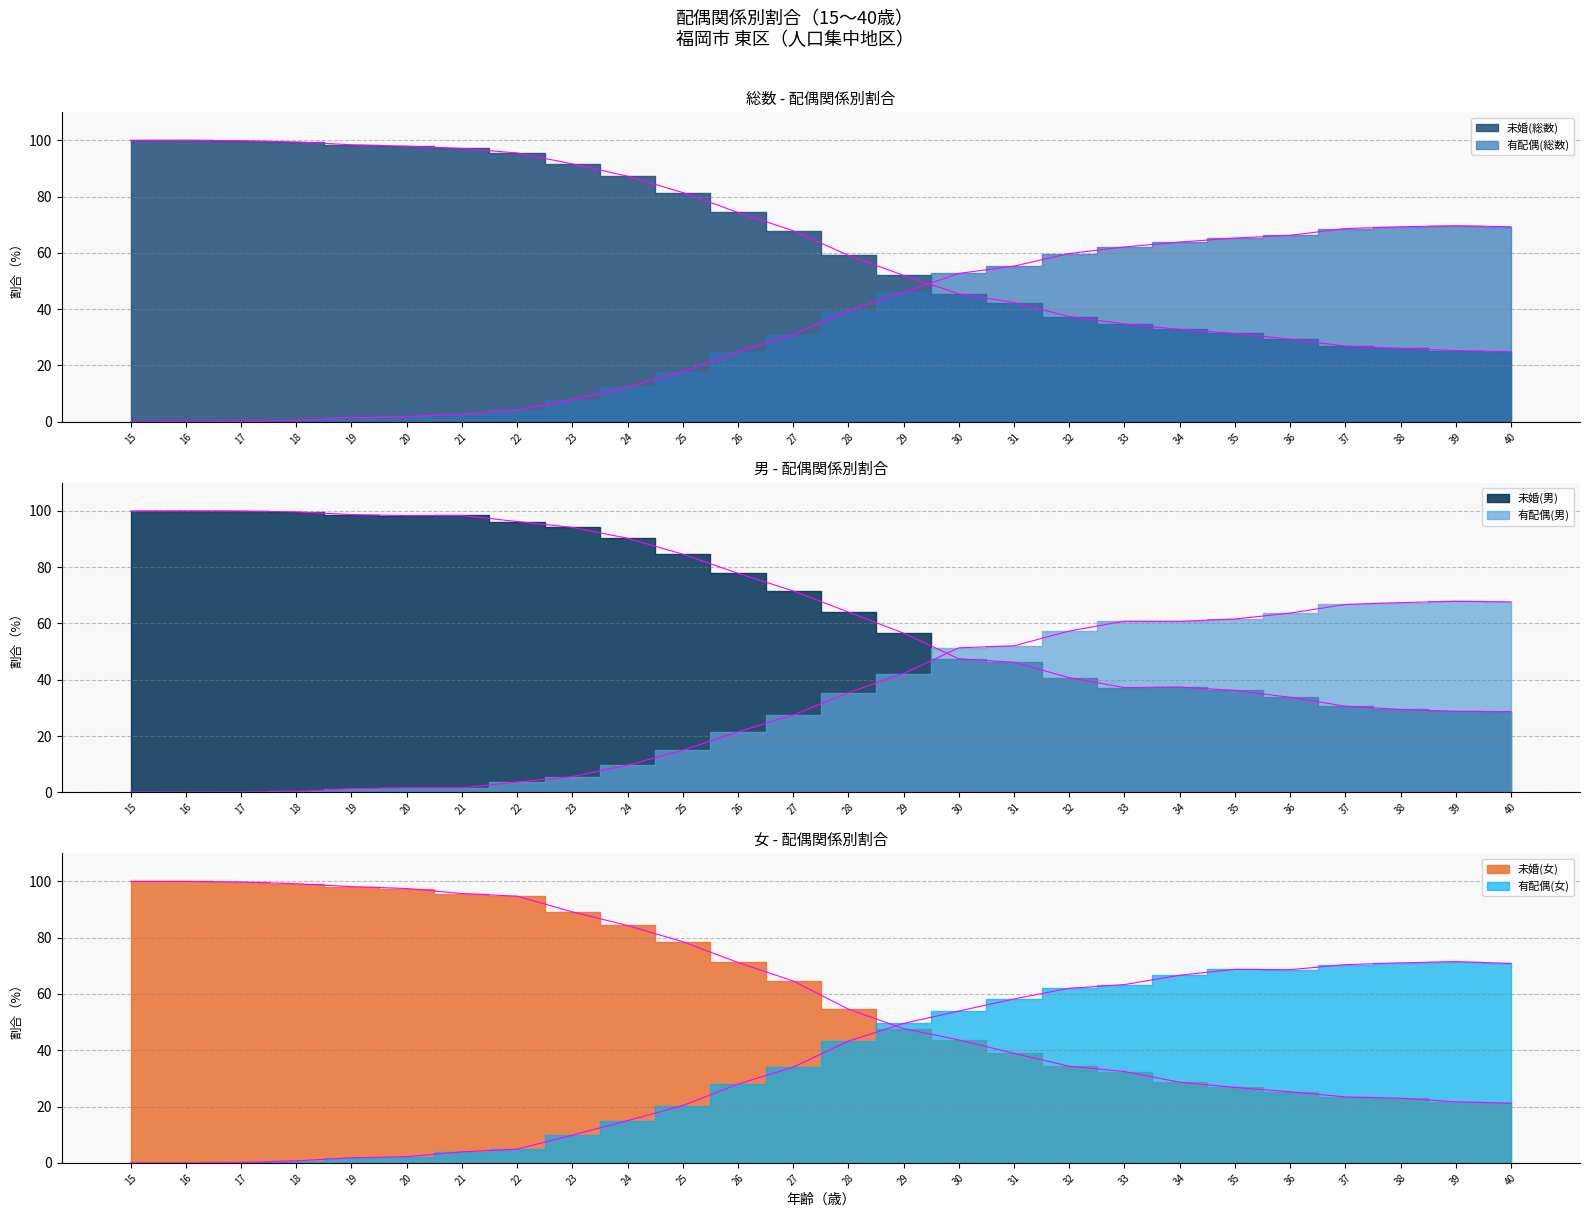

Which category has the highest value across all series?

16